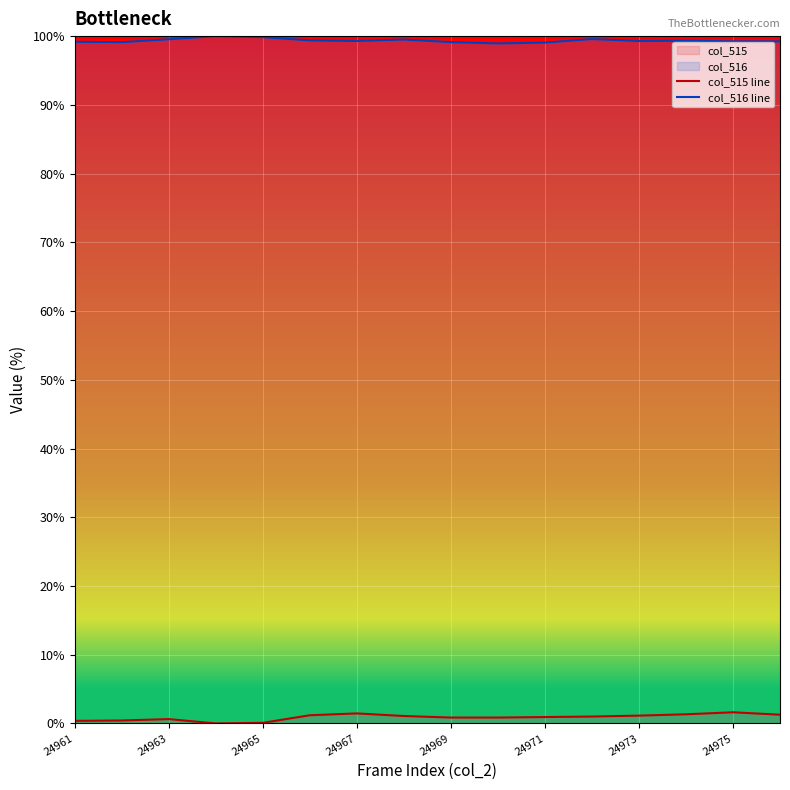

What is the maximum value shown in the chart?

100.0